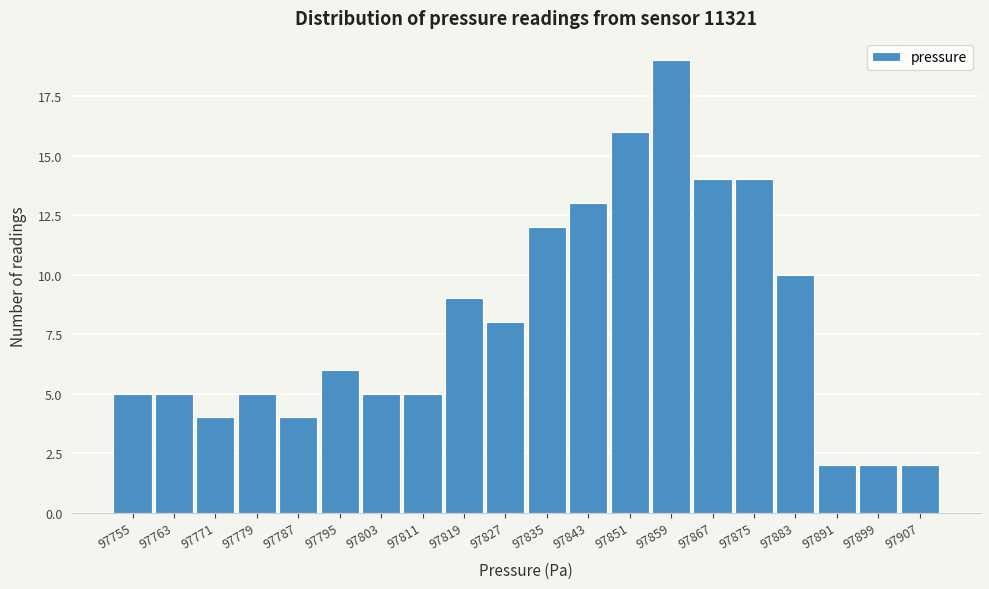

Reading right to left, what are all the values shown in this chart?

97907=2	97899=2	97891=2	97883=10	97875=14	97867=14	97859=19	97851=16	97843=13	97835=12	97827=8	97819=9	97811=5	97803=5	97795=6	97787=4	97779=5	97771=4	97763=5	97755=5